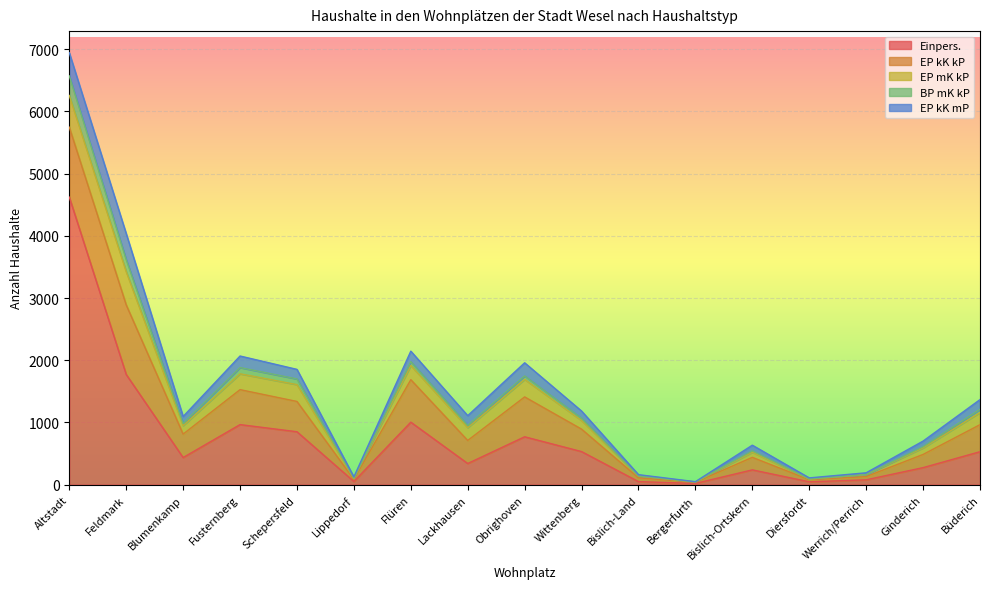

Which series has the largest total across all categories?

Einpers.